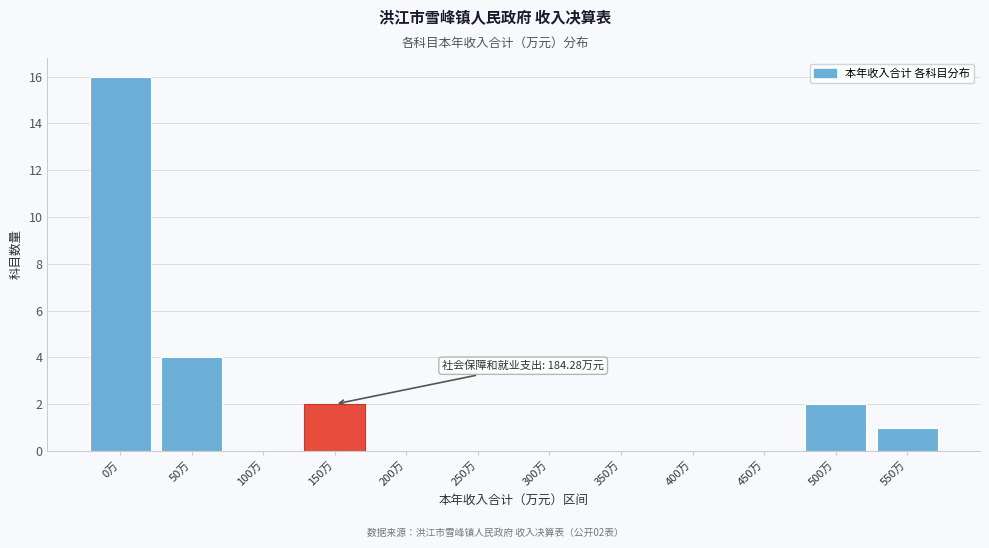

Reading left to right, extract all data points from this chart.

0万=16	50万=4	100万=0	150万=2	200万=0	250万=0	300万=0	350万=0	400万=0	450万=0	500万=2	550万=1